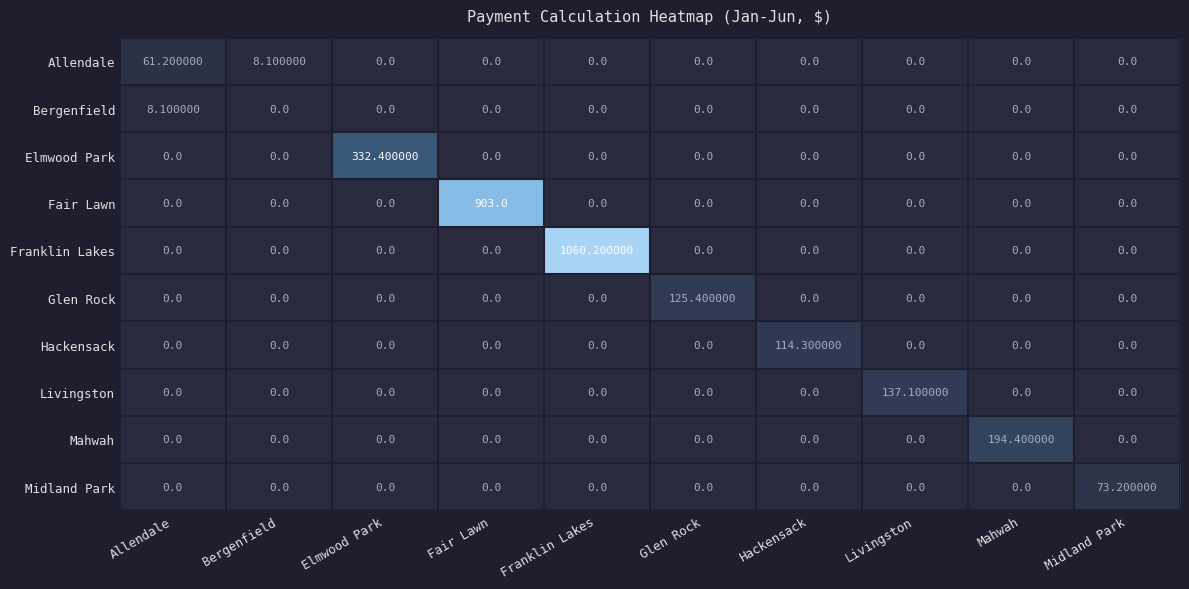

Between Glen Rock and Hackensack, which series saw the biggest shift?

Glen Rock